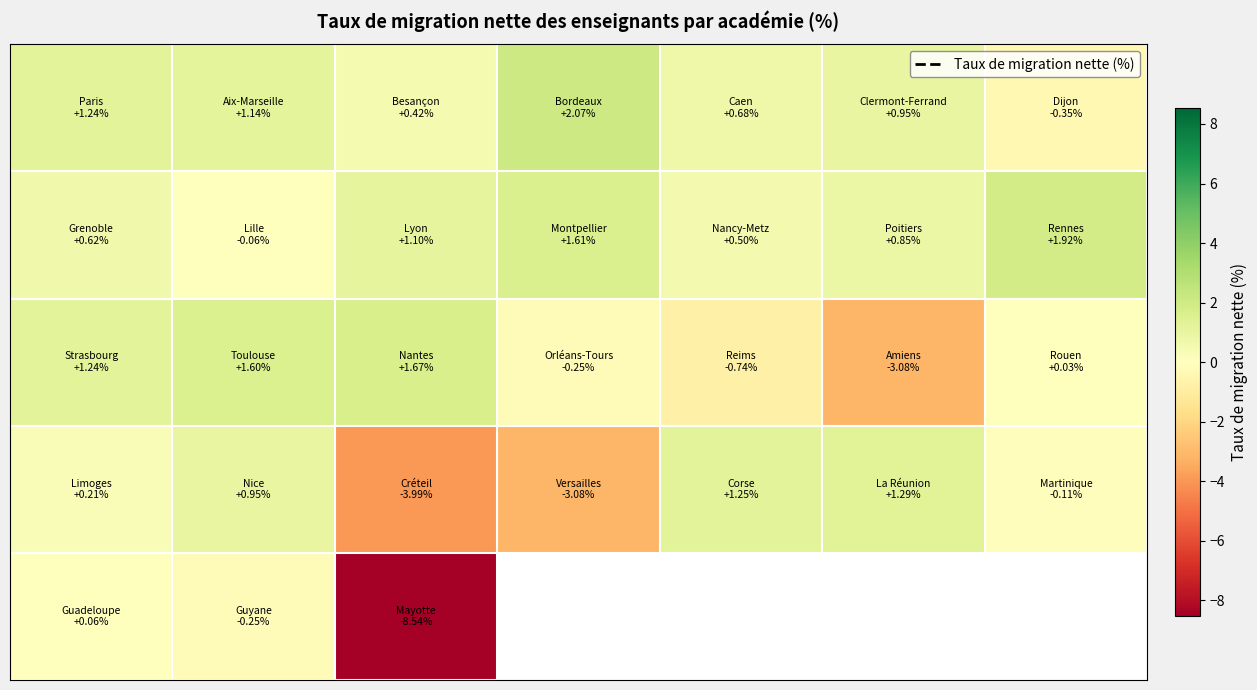

Between 3 and 1, which is larger?

3